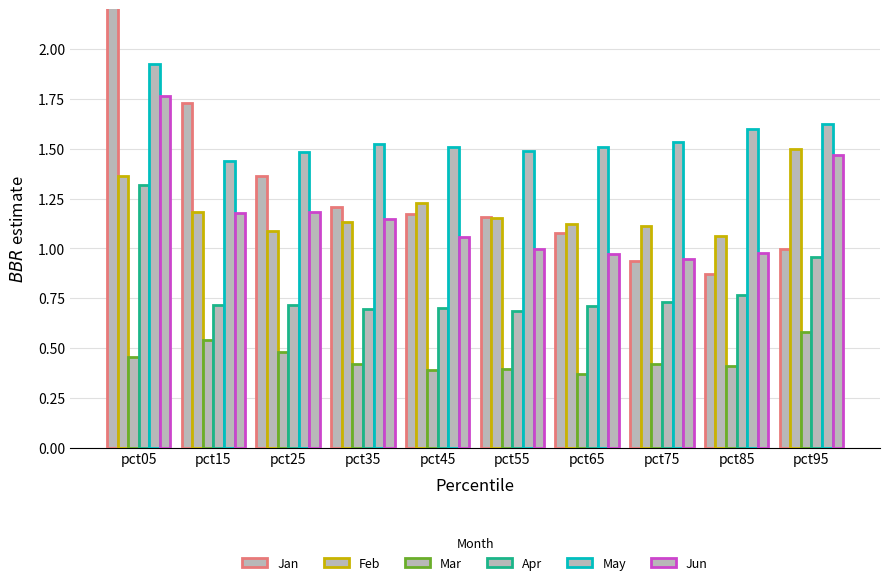

At which category does the chart reach its minimum across all series?

pct65